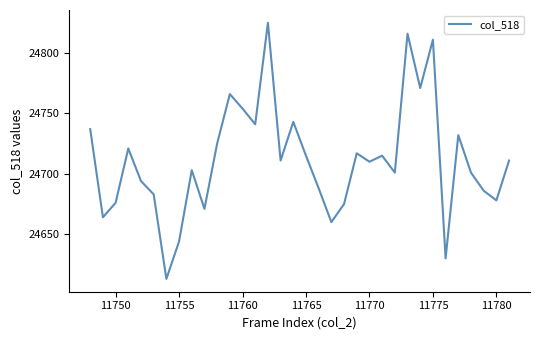

Reading left to right, what are all the values shown in this chart?

24737	24664	24676	24721	24694	24683	24613	24644	24703	24671	24725	24766	24754	24741	24825	24711	24743	24715	24688	24660	24675	24717	24710	24715	24701	24816	24771	24811	24630	24732	24701	24686	24678	24711